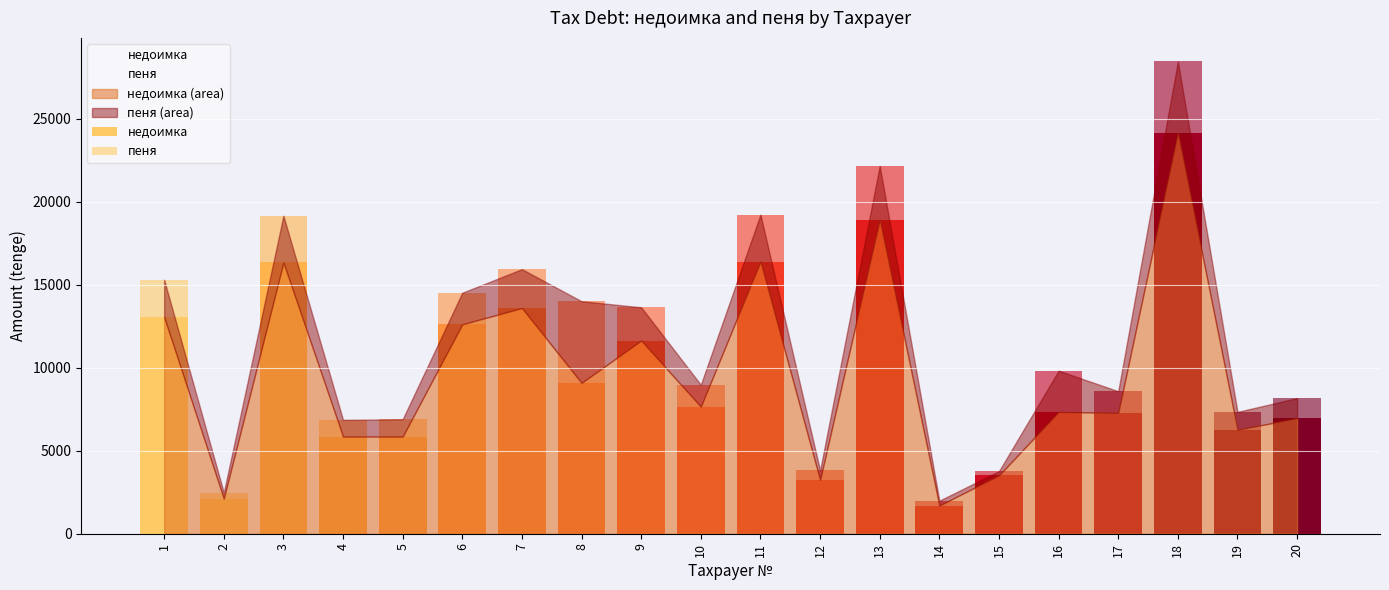

Count the number of data series in this chart.

2